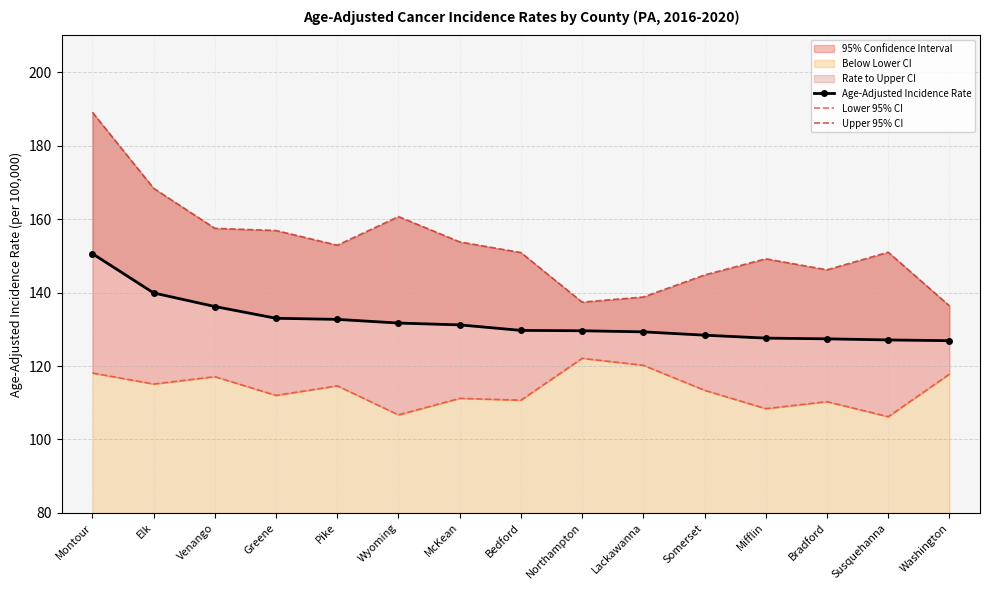

What value does the Upper 95% CI series have at Susquehanna?

151.0